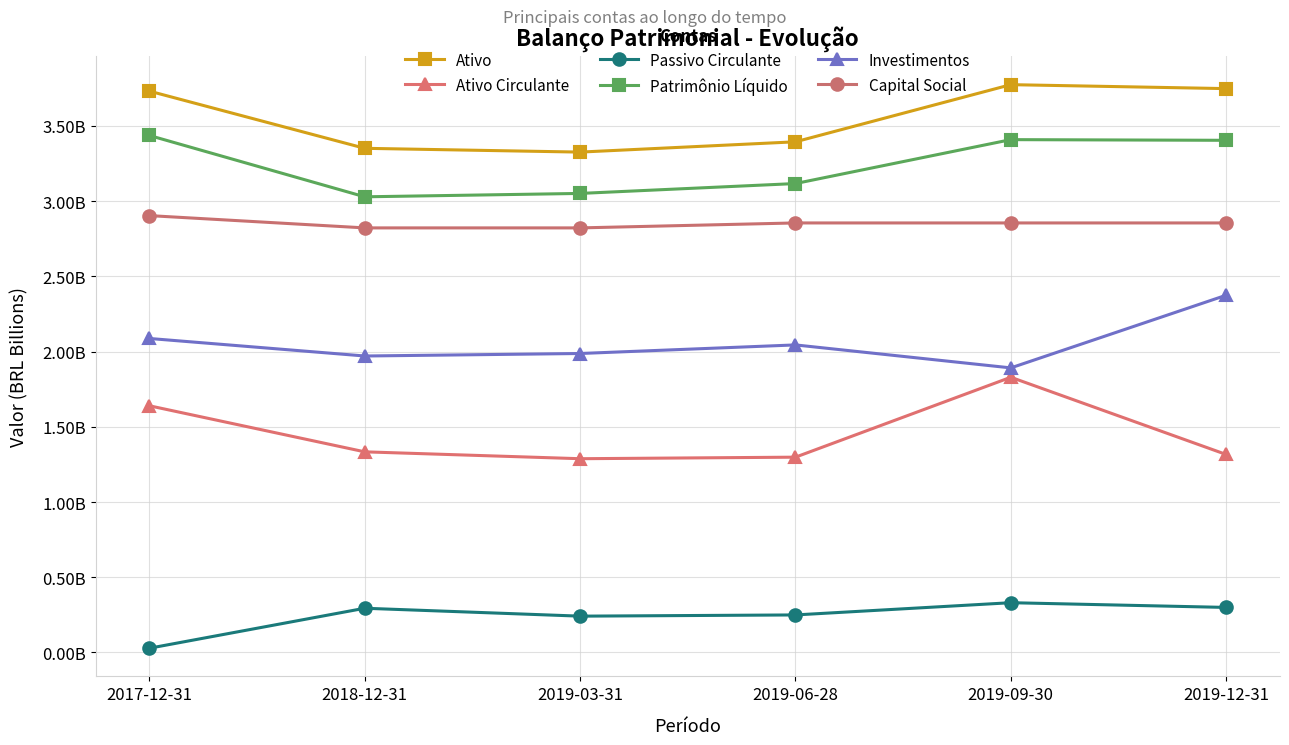

The value of Ativo at 2018-12-31 is 4.8. True or false?

False